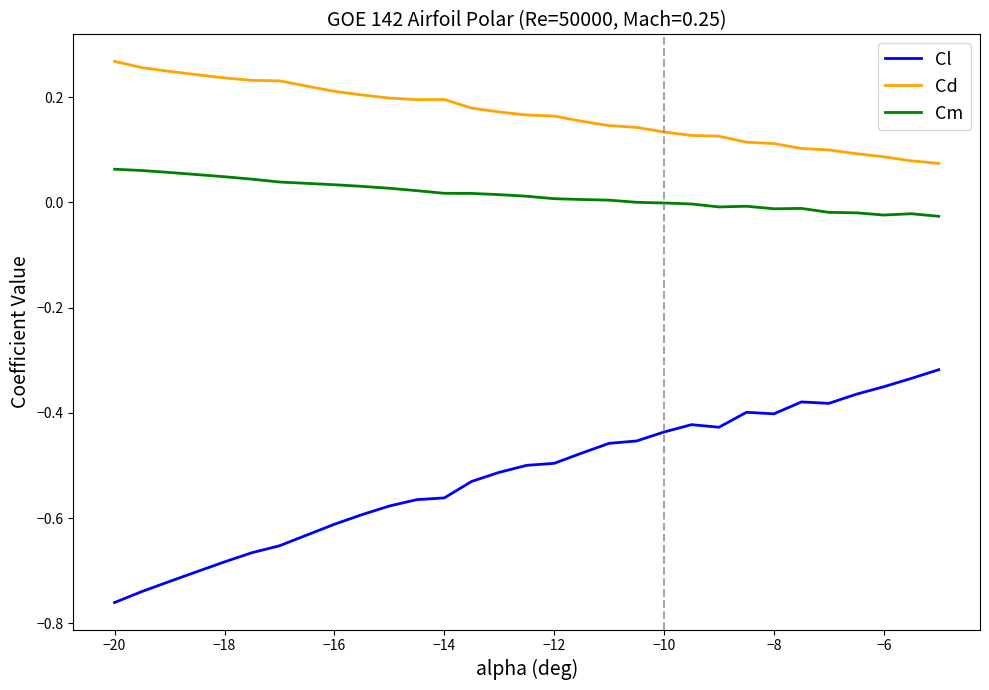

List the series in order of their overall mean, lowest first.

Cl, Cm, Cd